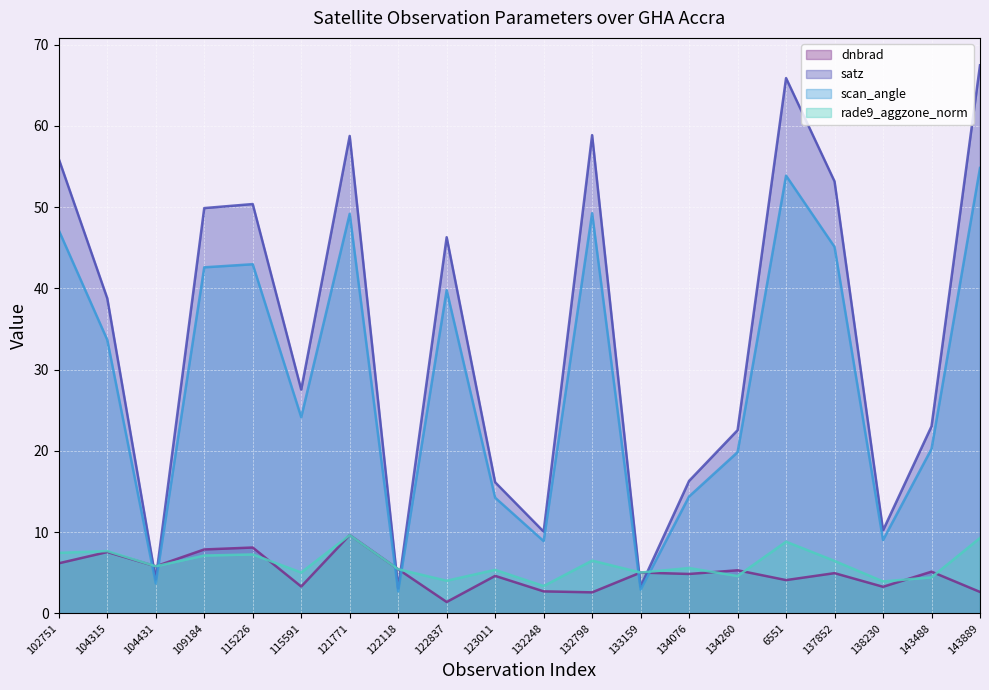

Which series ends up on top after the final intersection of dnbrad and satz?

satz